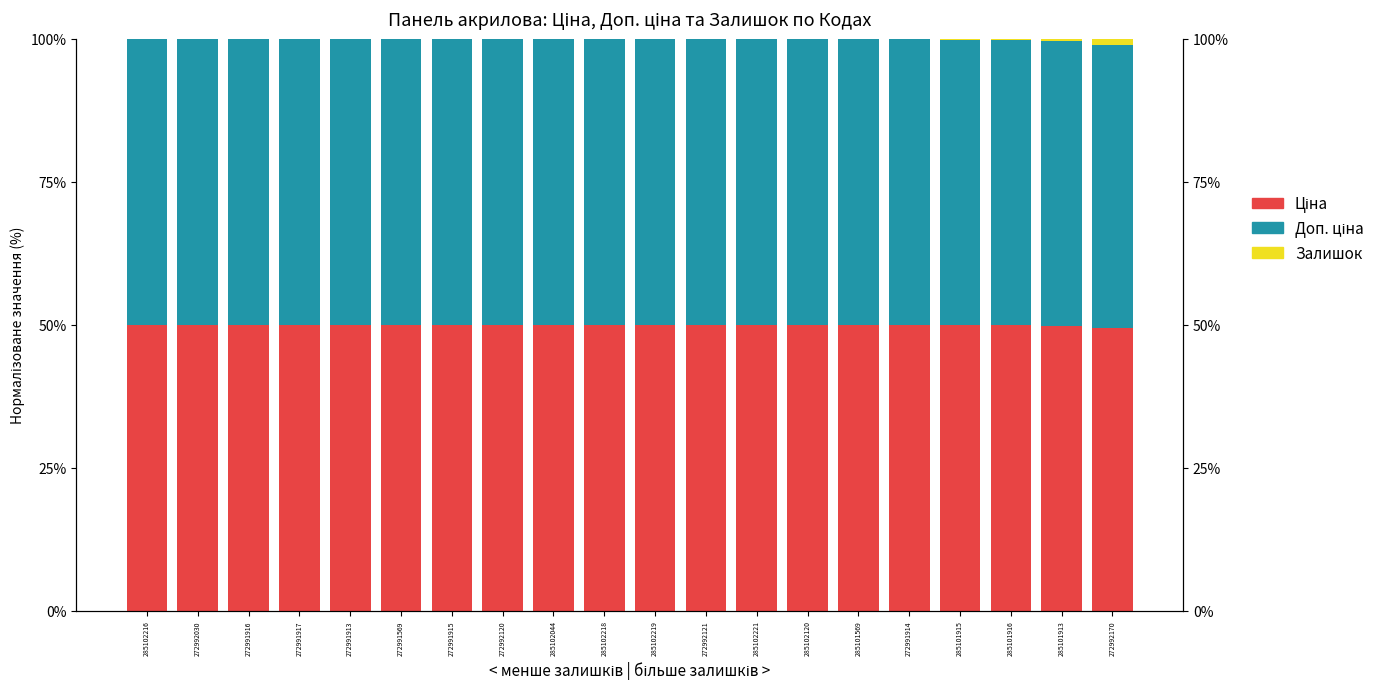

Rank the categories by Залишок value from lowest to highest.

285102216, 272992030, 272991916, 272991917, 272991913, 272991569, 272991915, 272992120, 285102044, 285102218, 285102219, 272992121, 285102221, 285102120, 285101569, 272991914, 285101915, 285101916, 285101913, 272992170